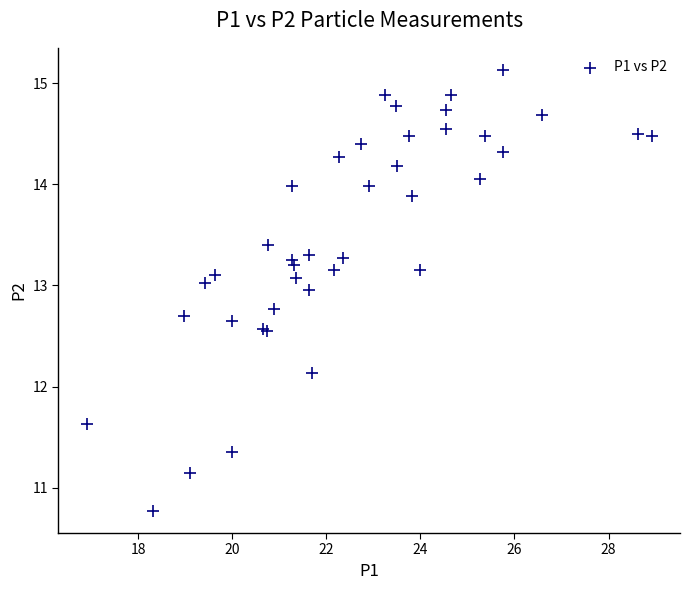

What Y value in the scatter plot is closest to 12?

12.1